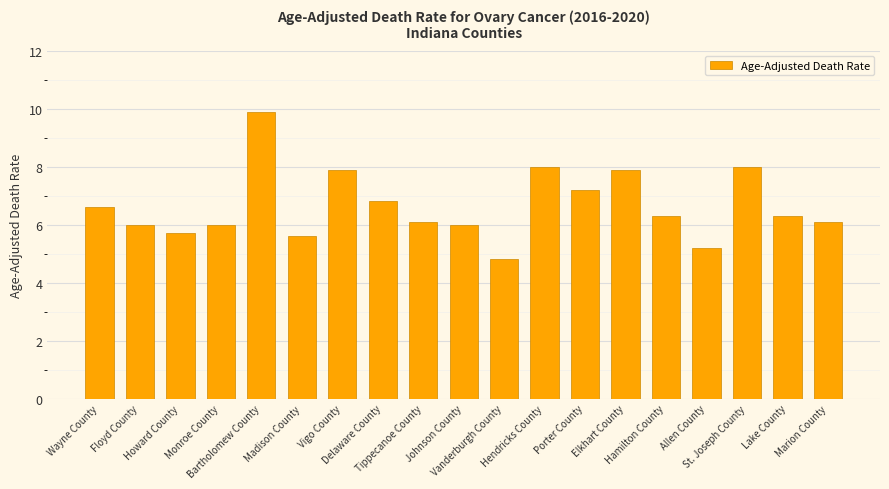

What is the value of the 2nd bar from the left?

6.0